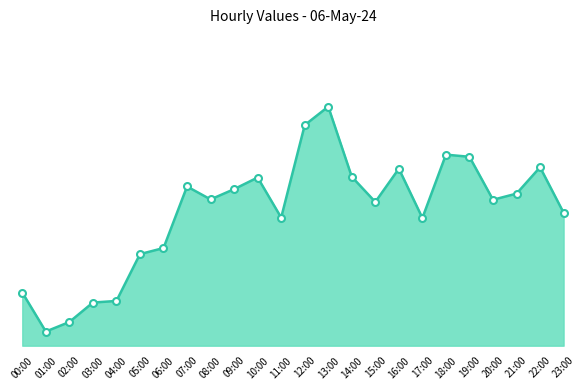

How many lines are shown in the chart?

1